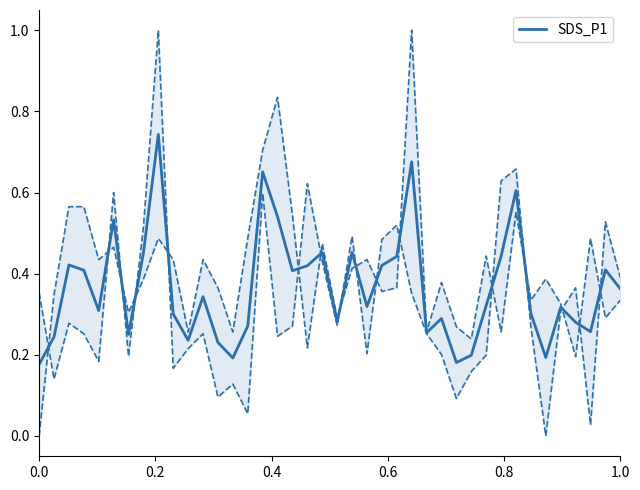

The SDS_P1 series shows 0.1 at 0.0. True or false?

False